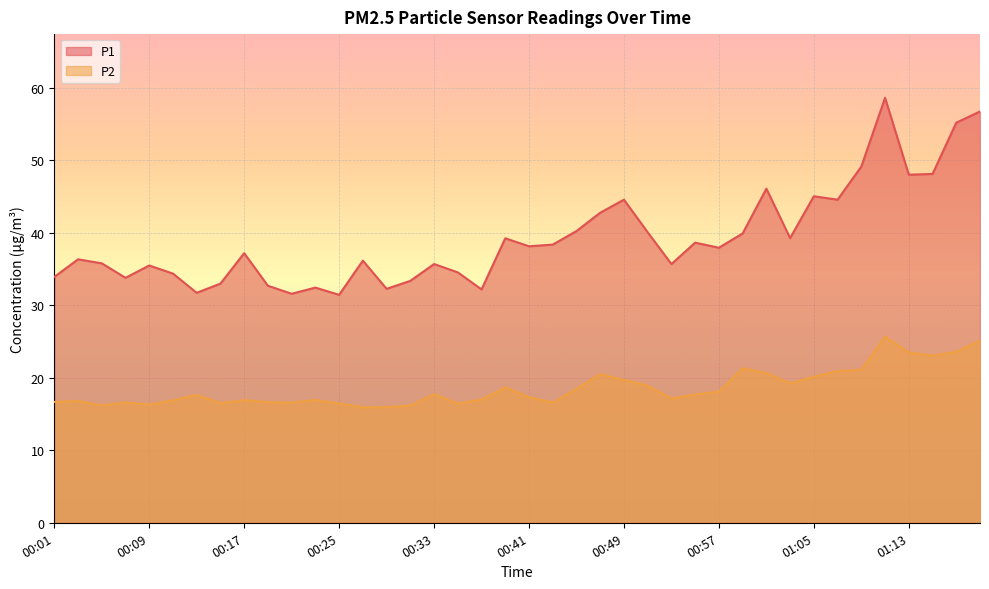

List the series in order of their peak value, lowest first.

P2, P1